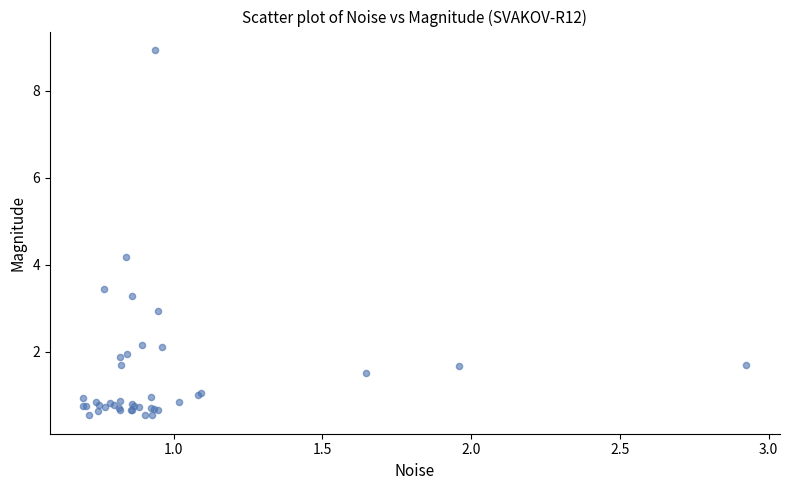

What Y value in the scatter plot is closest to 4?

4.2